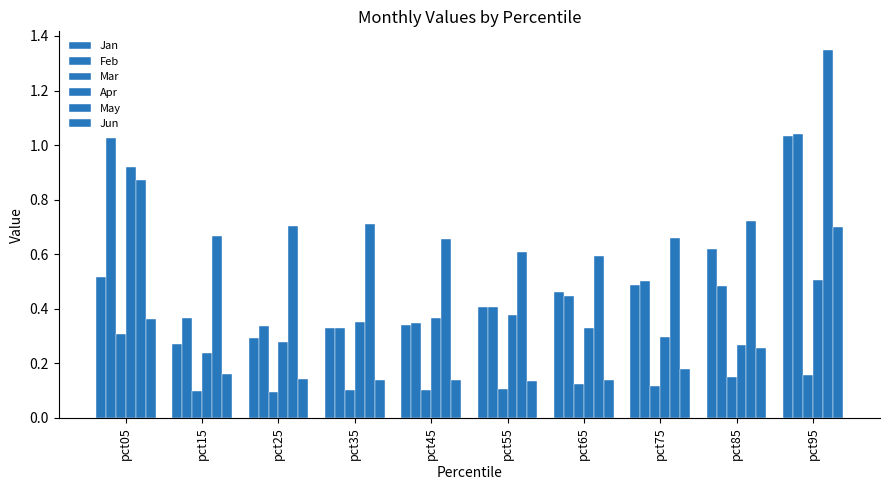

Which series has the largest total across all categories?

May